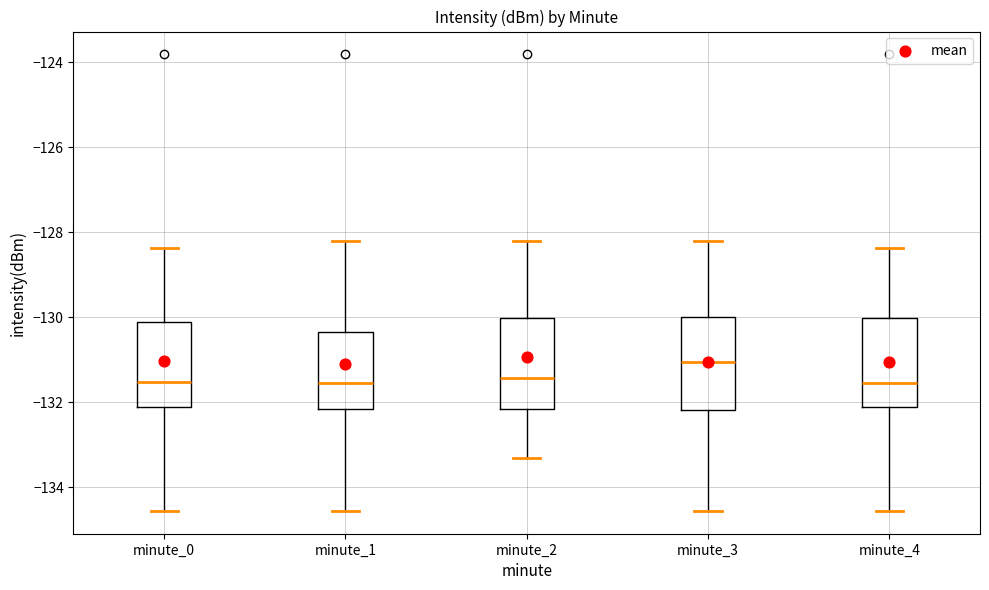

Which box's median line is the highest?

minute_3